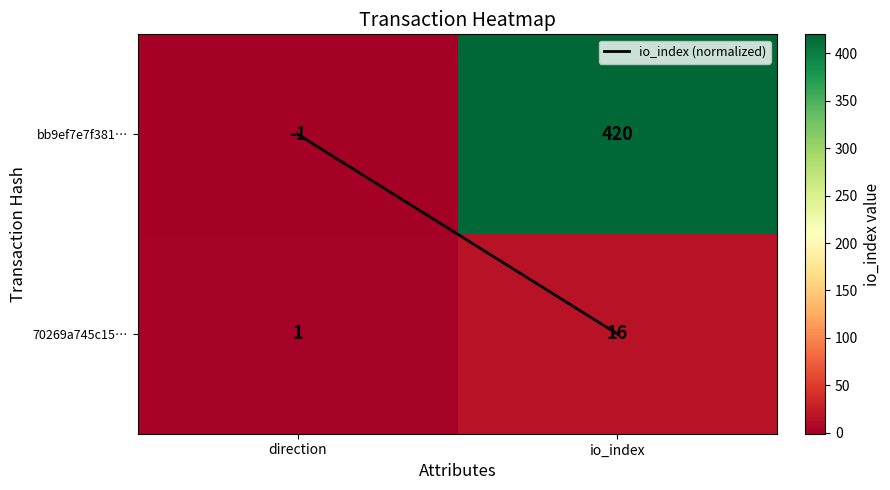

True or false: bb9ef7e7f381… has a value of 420 at io_index.

True